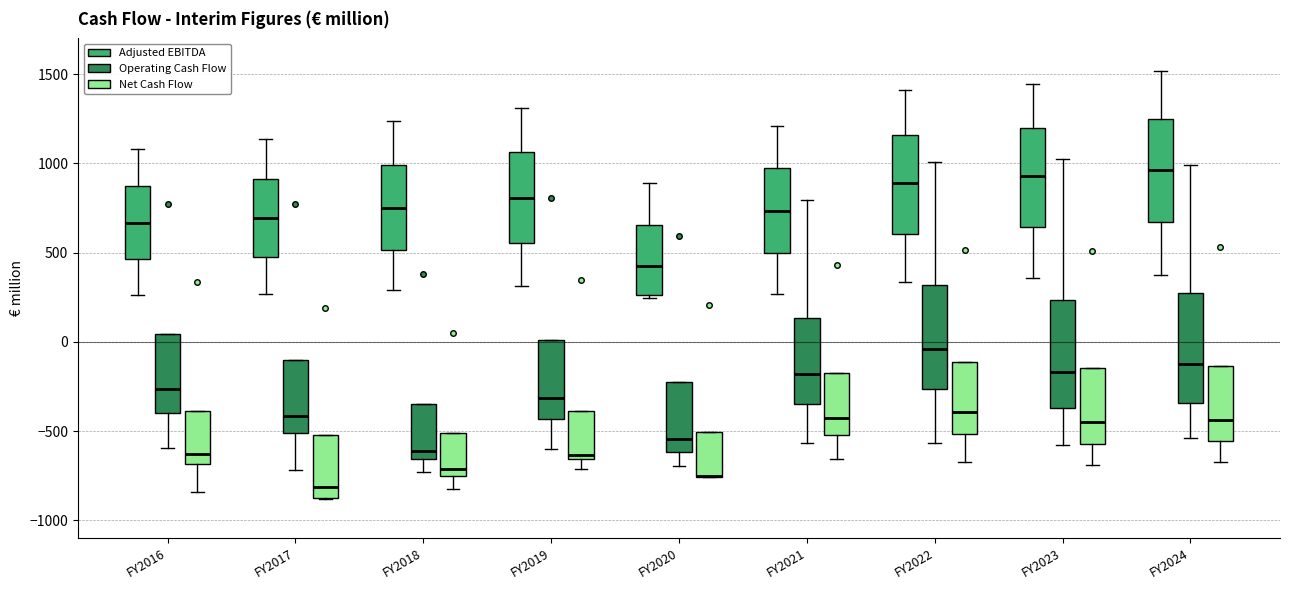

Reading left to right, transcribe this box plot: for each box, give where its median line is, the range the box spans, and where its two whiskers end, as read against the y-axis. The values are not printed on the chart, so give them approximately, as read against the axis.

FY2016 (Adjusted EBITDA): median 650, box 450 to 850, whiskers 250 to 1100
FY2016 (Operating Cash Flow): median -250, box -400 to 50, whiskers -600 to 50
FY2016 (Net Cash Flow): median -650, box -700 to -400, whiskers -850 to -400
FY2017 (Adjusted EBITDA): median 700, box 500 to 900, whiskers 250 to 1150
FY2017 (Operating Cash Flow): median -400, box -500 to -100, whiskers -700 to -100
FY2017 (Net Cash Flow): median -800, box -850 to -500, whiskers -900 to -500
FY2018 (Adjusted EBITDA): median 750, box 500 to 1000, whiskers 300 to 1250
FY2018 (Operating Cash Flow): median -600, box -650 to -350, whiskers -750 to -350
FY2018 (Net Cash Flow): median -700, box -750 to -500, whiskers -800 to -500
FY2019 (Adjusted EBITDA): median 800, box 550 to 1050, whiskers 300 to 1300
FY2019 (Operating Cash Flow): median -300, box -450 to 0, whiskers -600 to 0
FY2019 (Net Cash Flow): median -650 (just above the box's lower edge), box -650 to -400, whiskers -700 to -400
FY2020 (Adjusted EBITDA): median 400, box 250 to 650, whiskers 250 (just below the box's lower edge) to 900
FY2020 (Operating Cash Flow): median -550, box -600 to -200, whiskers -700 to -200
FY2020 (Net Cash Flow): median -750 (drawn on the box's lower edge), box -750 to -500, whiskers -750 to -500
FY2021 (Adjusted EBITDA): median 750, box 500 to 950, whiskers 250 to 1200
FY2021 (Operating Cash Flow): median -200, box -350 to 150, whiskers -550 to 800
FY2021 (Net Cash Flow): median -450, box -500 to -150, whiskers -650 to -150
FY2022 (Adjusted EBITDA): median 900, box 600 to 1150, whiskers 350 to 1400
FY2022 (Operating Cash Flow): median -50, box -250 to 300, whiskers -550 to 1000
FY2022 (Net Cash Flow): median -400, box -500 to -100, whiskers -650 to -100
FY2023 (Adjusted EBITDA): median 950, box 650 to 1200, whiskers 350 to 1450
FY2023 (Operating Cash Flow): median -150, box -350 to 250, whiskers -600 to 1000
FY2023 (Net Cash Flow): median -450, box -550 to -150, whiskers -700 to -150
FY2024 (Adjusted EBITDA): median 950, box 650 to 1250, whiskers 400 to 1500
FY2024 (Operating Cash Flow): median -100, box -350 to 250, whiskers -550 to 1000
FY2024 (Net Cash Flow): median -450, box -550 to -150, whiskers -650 to -150